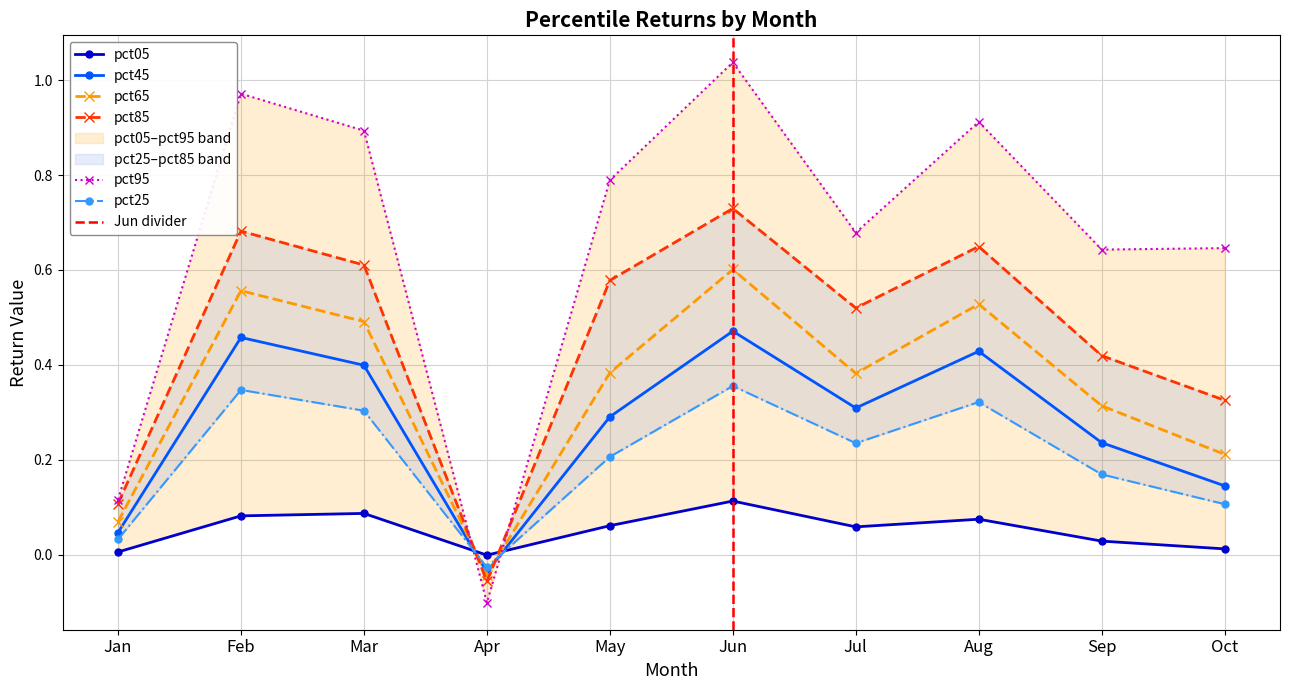

Between which two adjacent categories do pct25 and pct45 first intersect?

Mar and Apr